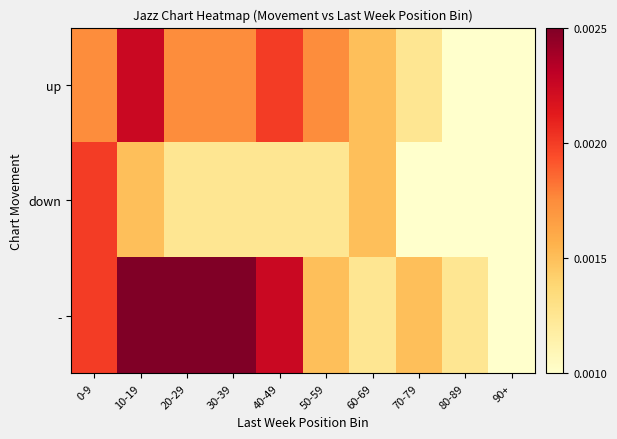

Reading left to right, list all the values displayed in this chart.

up: 0-9=0.0	10-19=0.0	20-29=0.0	30-39=0.0	40-49=0.0	50-59=0.0	60-69=0.0	70-79=0.0	80-89=0.0	90+=0.0
down: 0-9=0.0	10-19=0.0	20-29=0.0	30-39=0.0	40-49=0.0	50-59=0.0	60-69=0.0	70-79=0.0	80-89=0.0	90+=0.0
-: 0-9=0.0	10-19=0.0	20-29=0.0	30-39=0.0	40-49=0.0	50-59=0.0	60-69=0.0	70-79=0.0	80-89=0.0	90+=0.0